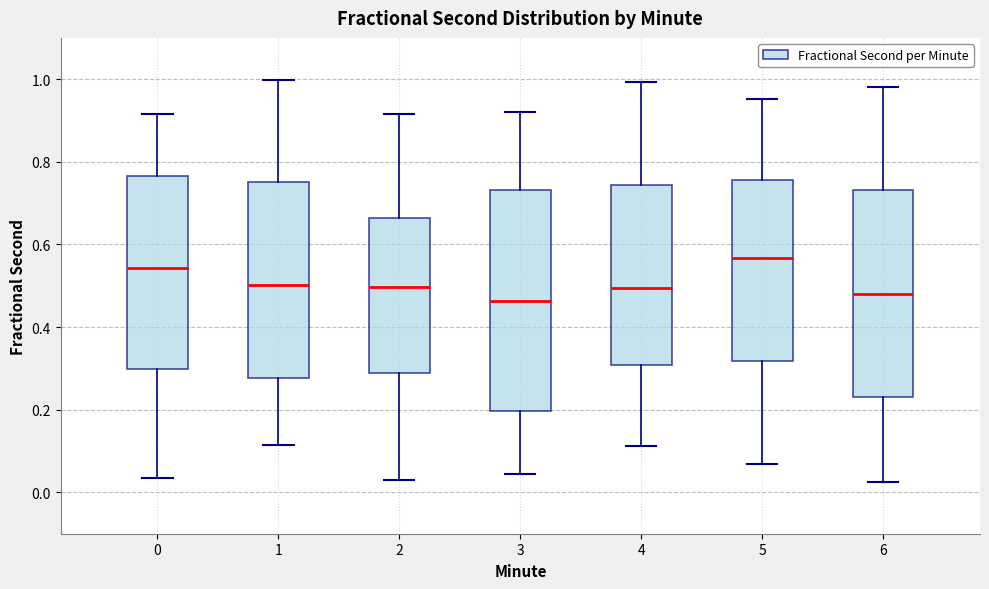

Where does the lower whisker of the box at x = 2 end on the y-axis? The values are not printed on the chart, so give them approximately, as read against the axis.

0.04